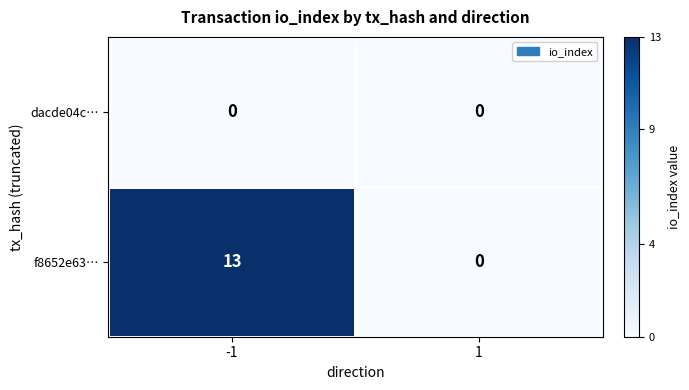

What is the difference between the highest and lowest values at -1?

13